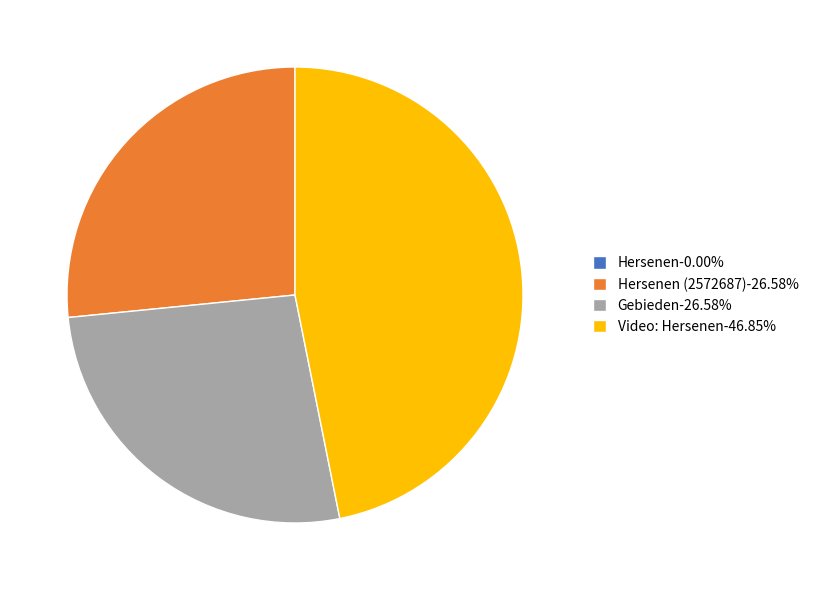

Approximately how many times larger is the value at Hersenen (2572687)-26.58% compared to Video: Hersenen-46.85%?

0.6